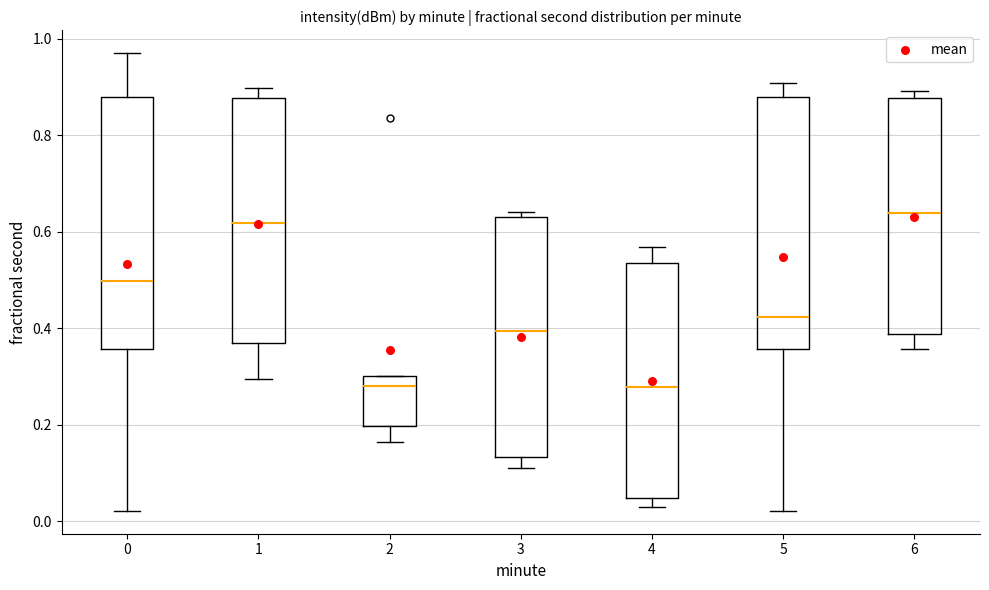

Reading left to right, transcribe this box plot: for each box, give where its median line is, the range the box spans, and where its two whiskers end, as read against the y-axis. The values are not printed on the chart, so give them approximately, as read against the axis.

0: median 0.50, box 0.36 to 0.88, whiskers 0.02 to 0.96
1: median 0.62, box 0.36 to 0.88, whiskers 0.30 to 0.90
2: median 0.28, box 0.20 to 0.30, whiskers 0.16 to 0.30
3: median 0.40, box 0.14 to 0.62, whiskers 0.12 to 0.64
4: median 0.28, box 0.04 to 0.54, whiskers 0.02 to 0.56
5: median 0.42, box 0.36 to 0.88, whiskers 0.02 to 0.90
6: median 0.64, box 0.38 to 0.88, whiskers 0.36 to 0.90